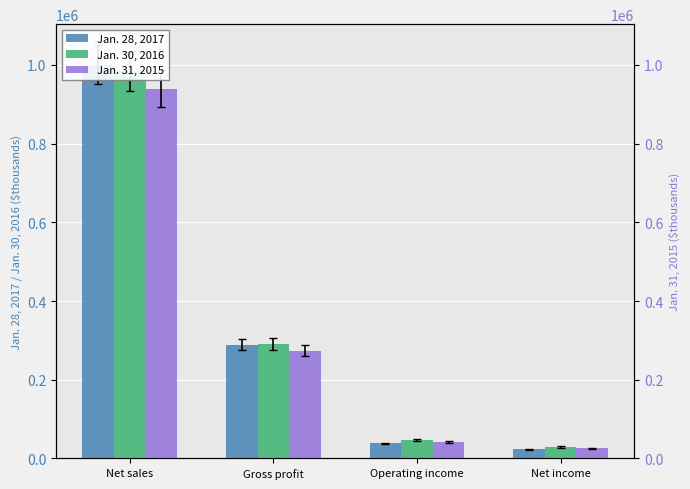

The Jan. 31, 2015 series shows 606197 at Net sales. True or false?

False